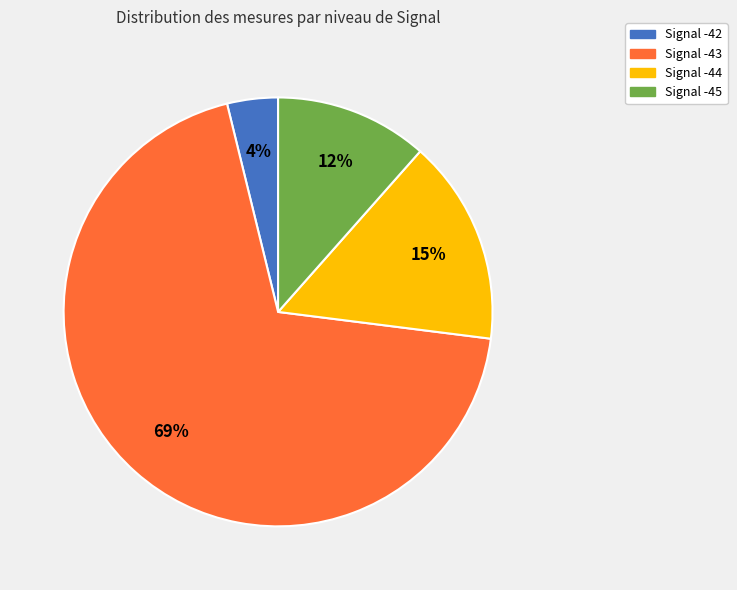

Does any single category account for the majority?

Yes